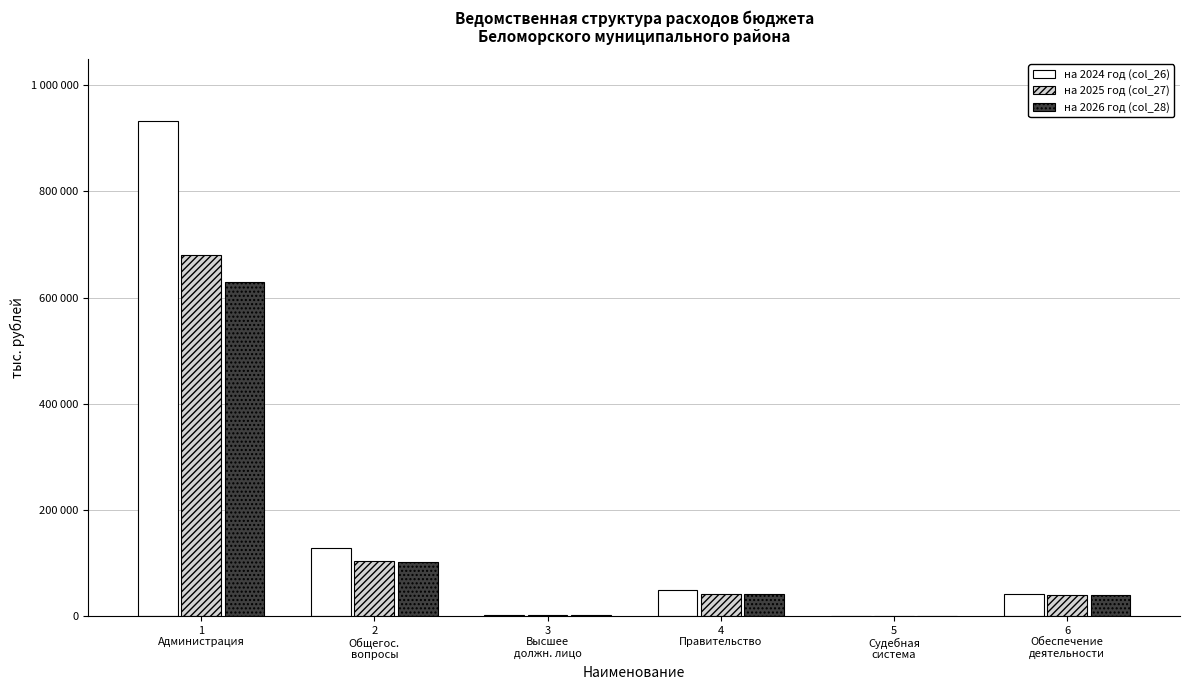

What are all the series names shown in the legend?

на 2024 год (col_26), на 2025 год (col_27), на 2026 год (col_28)